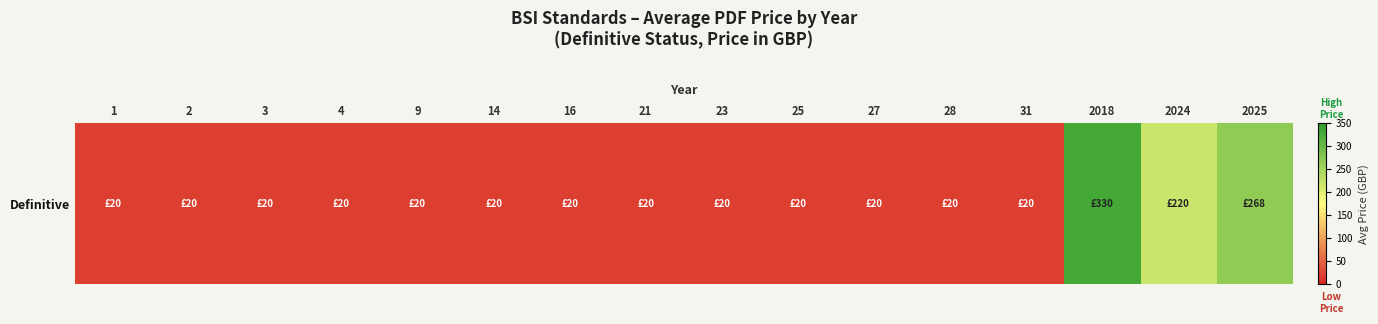

What is the difference between the maximum and minimum values?

310.0